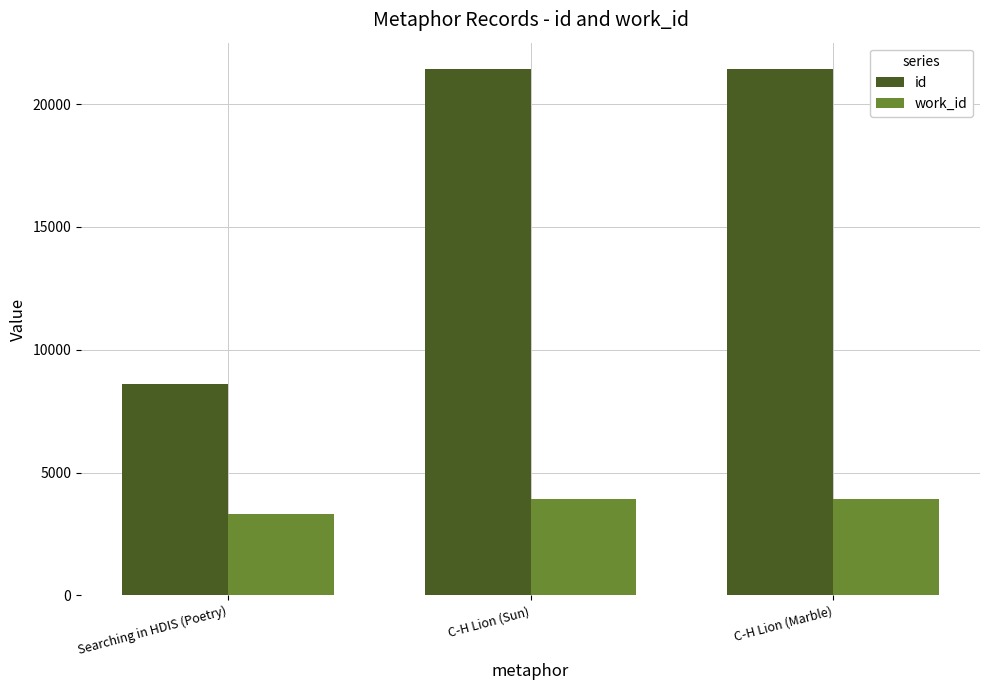

What is the approximate value of id at C-H Lion (Sun), to the nearest 50?

21450